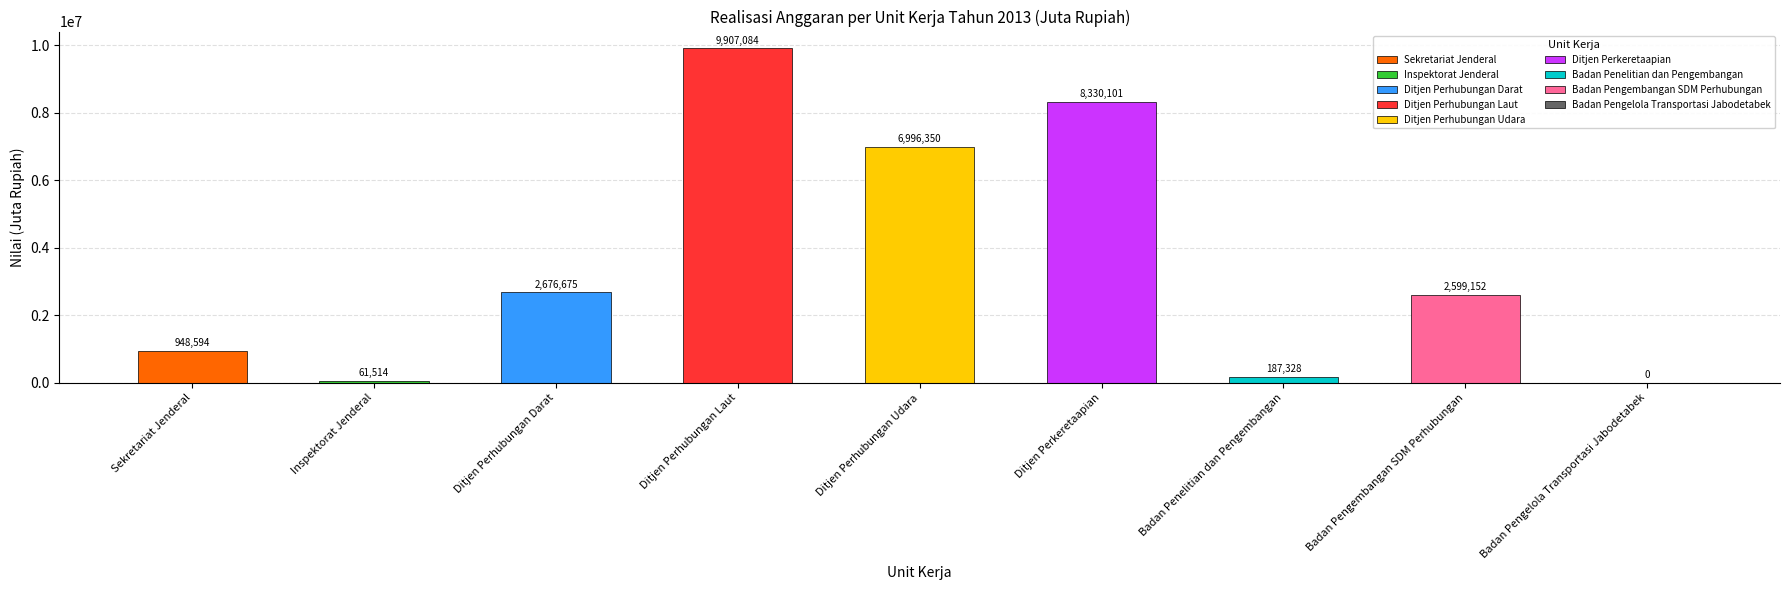

Reading left to right, extract all data points from this chart.

Sekretariat Jenderal=948594	Inspektorat Jenderal=61514	Ditjen Perhubungan Darat=2676675	Ditjen Perhubungan Laut=9907084	Ditjen Perhubungan Udara=6996350	Ditjen Perkeretaapian=8330101	Badan Penelitian dan Pengembangan=187328	Badan Pengembangan SDM Perhubungan=2599152	Badan Pengelola Transportasi Jabodetabek=0